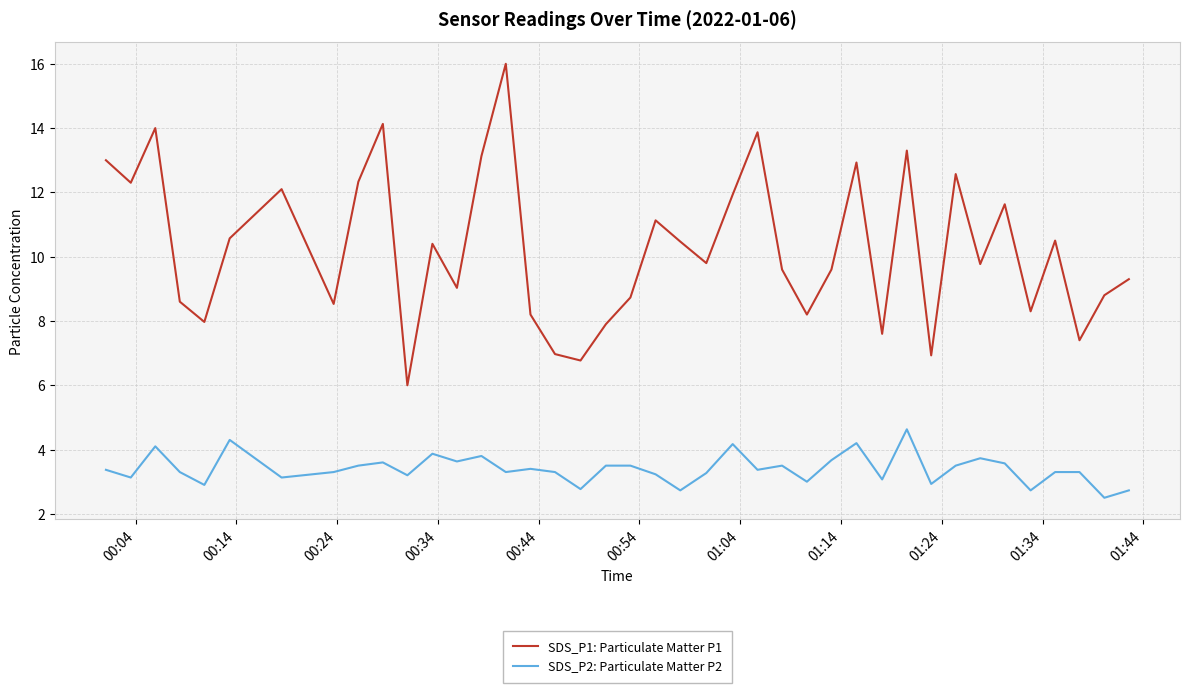

True or false: SDS_P2: Particulate Matter P2 and SDS_P1: Particulate Matter P1 intersect in this chart.

False